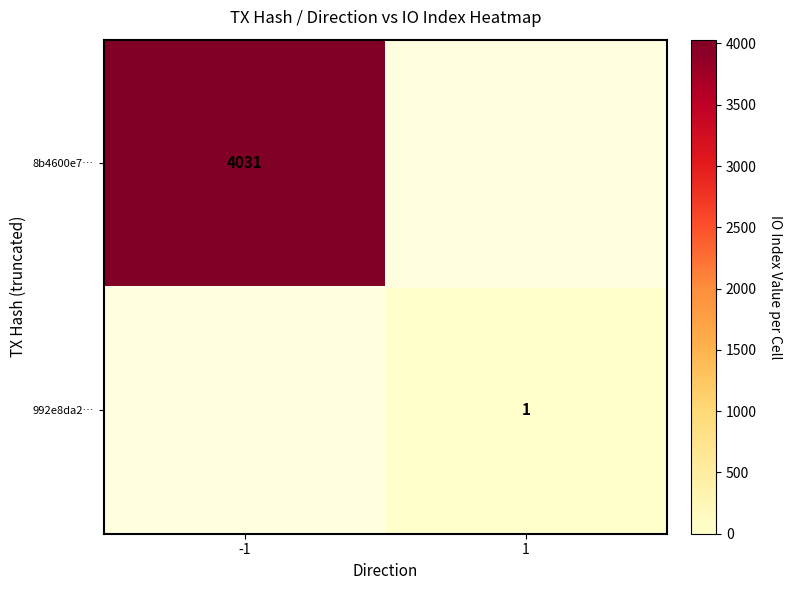

Is it true that 8b4600e7… equals 4031 at -1?

True